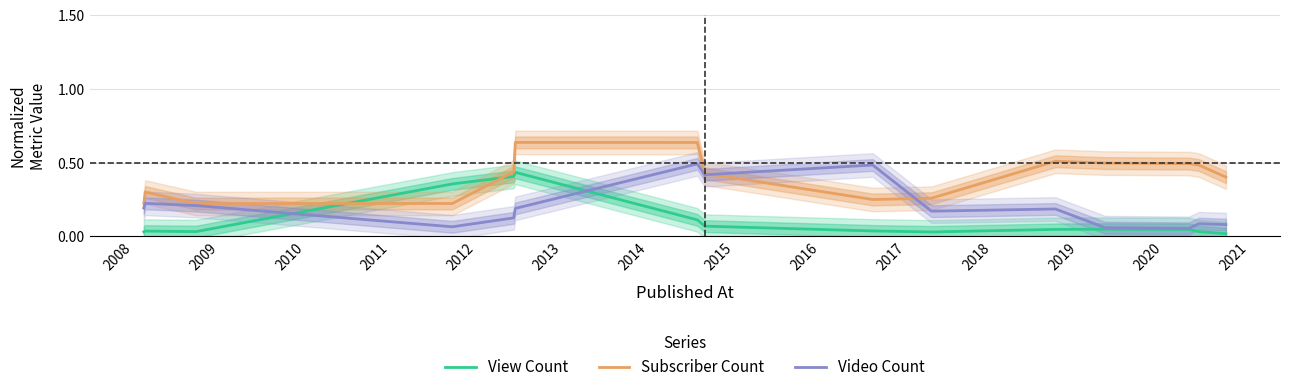

How many times do View Count and Subscriber Count cross each other?

2